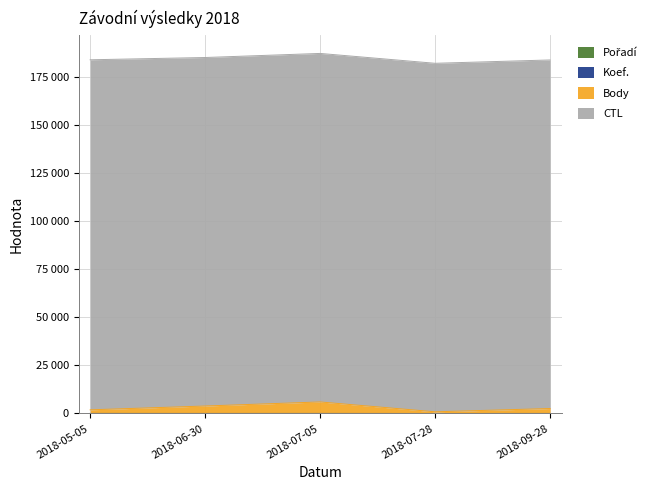

What position from the right is 2018-09-28?

1